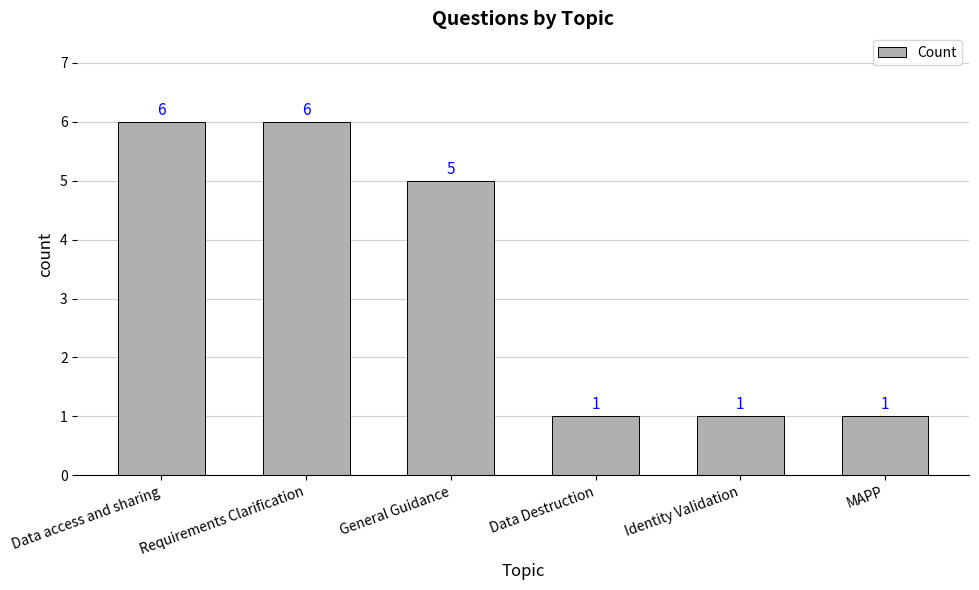

Reading left to right, what are all the values shown in this chart?

Data access and sharing=6	Requirements Clarification=6	General Guidance=5	Data Destruction=1	Identity Validation=1	MAPP=1